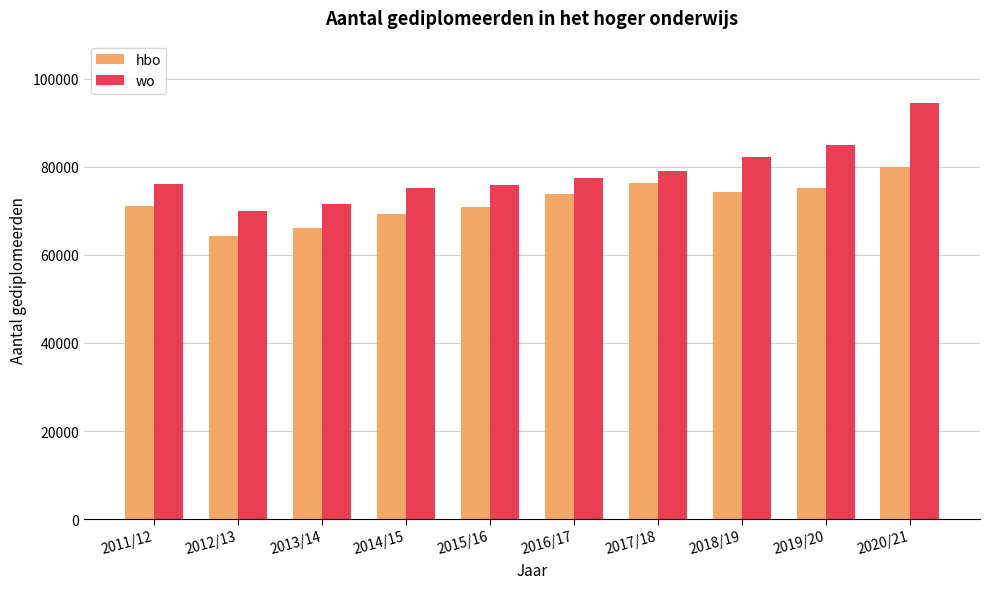

Which series changed the most between 2012/13 and 2014/15?

hbo